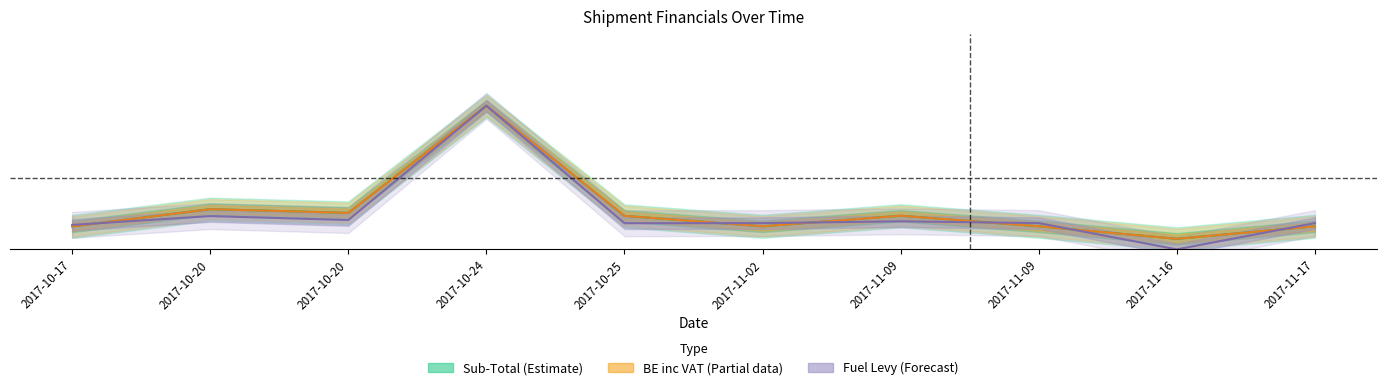

Which series has the widest spread of values?

Fuel_Levy